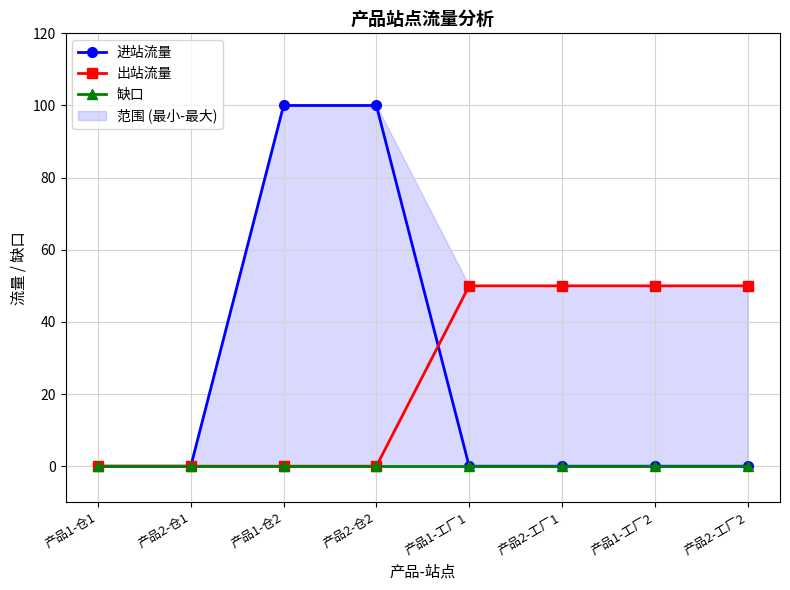

Which category has the lowest value across all series?

产品1-仓1